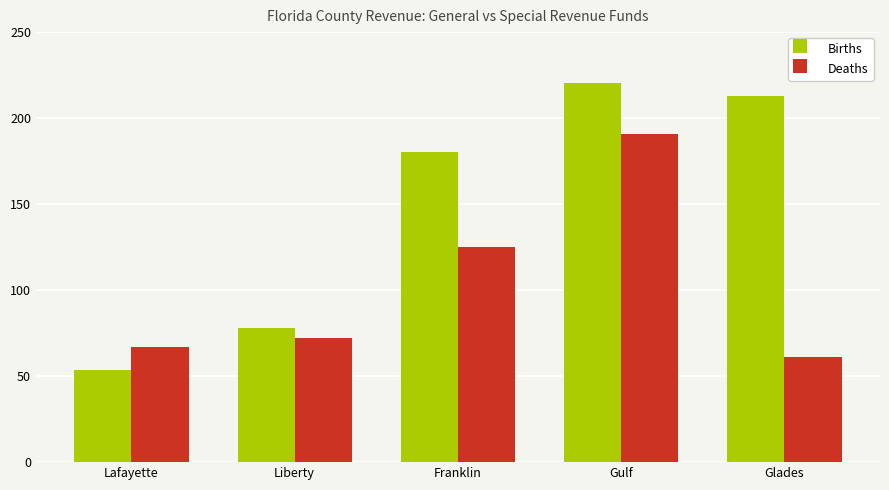

Which category has the lowest value in the Deaths series?

Glades